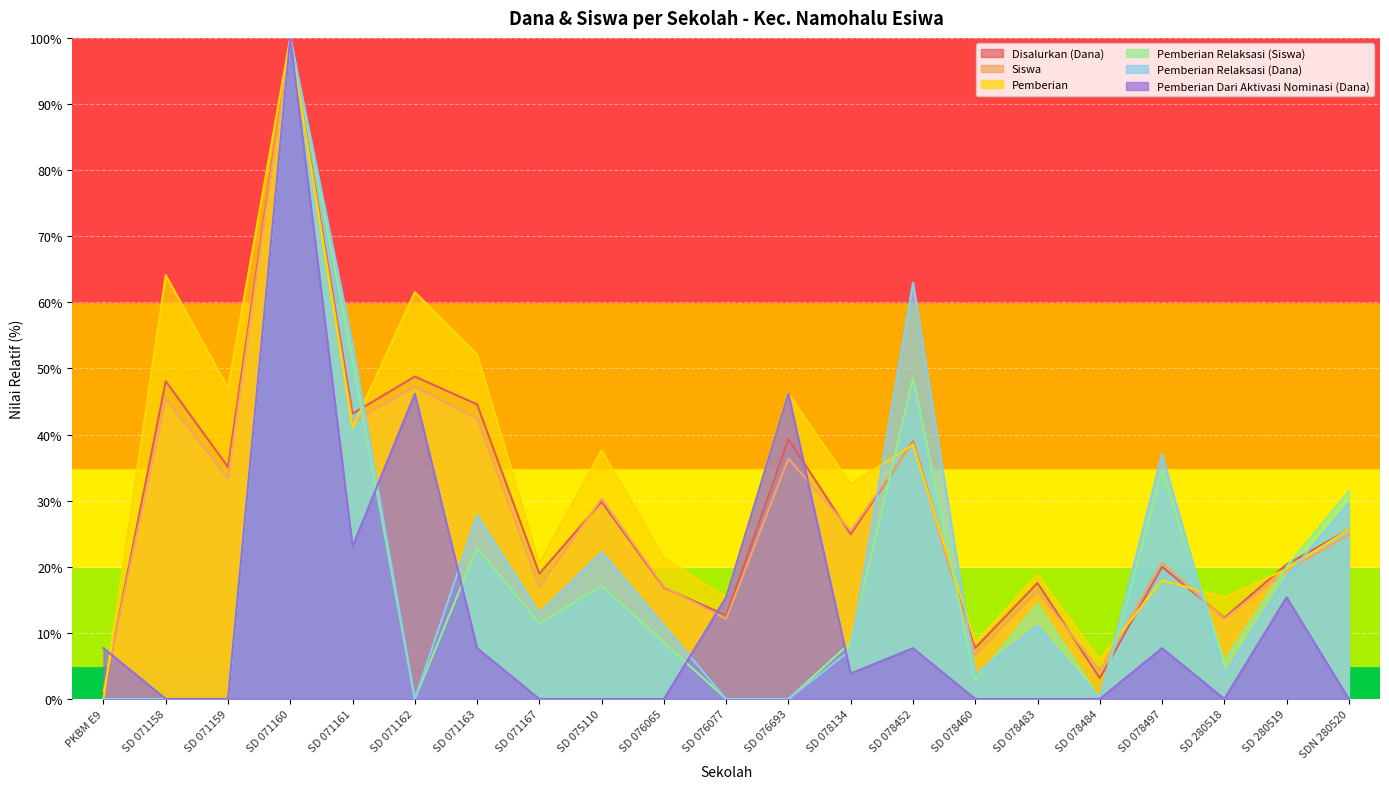

What is the label of the 8th point from the left?

SD 071167